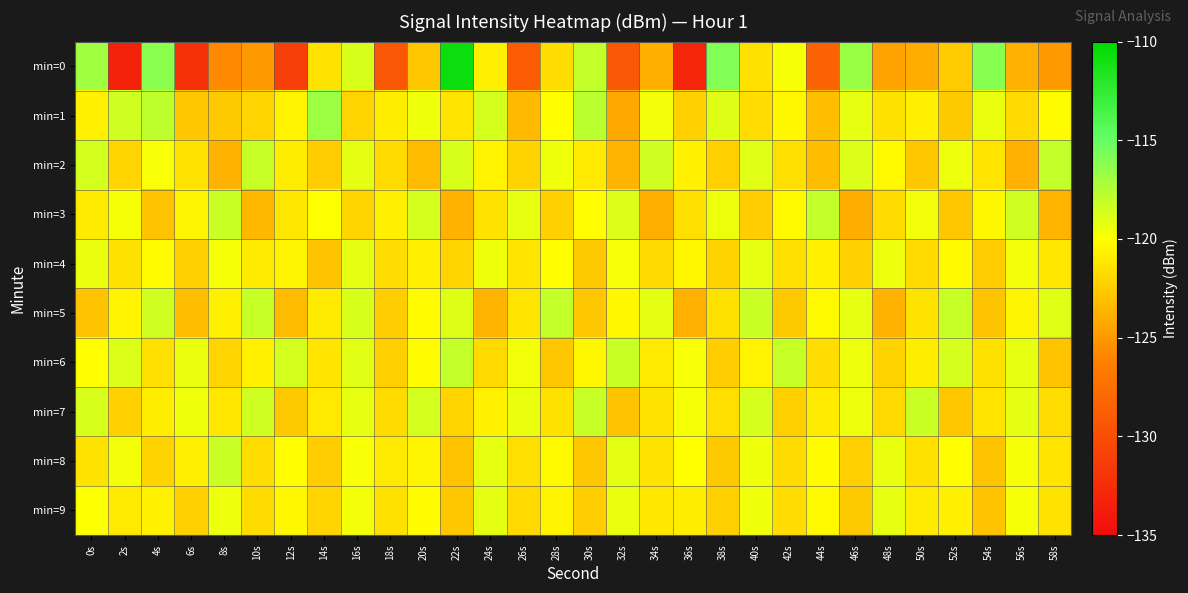

What is the greatest value displayed?

-110.6